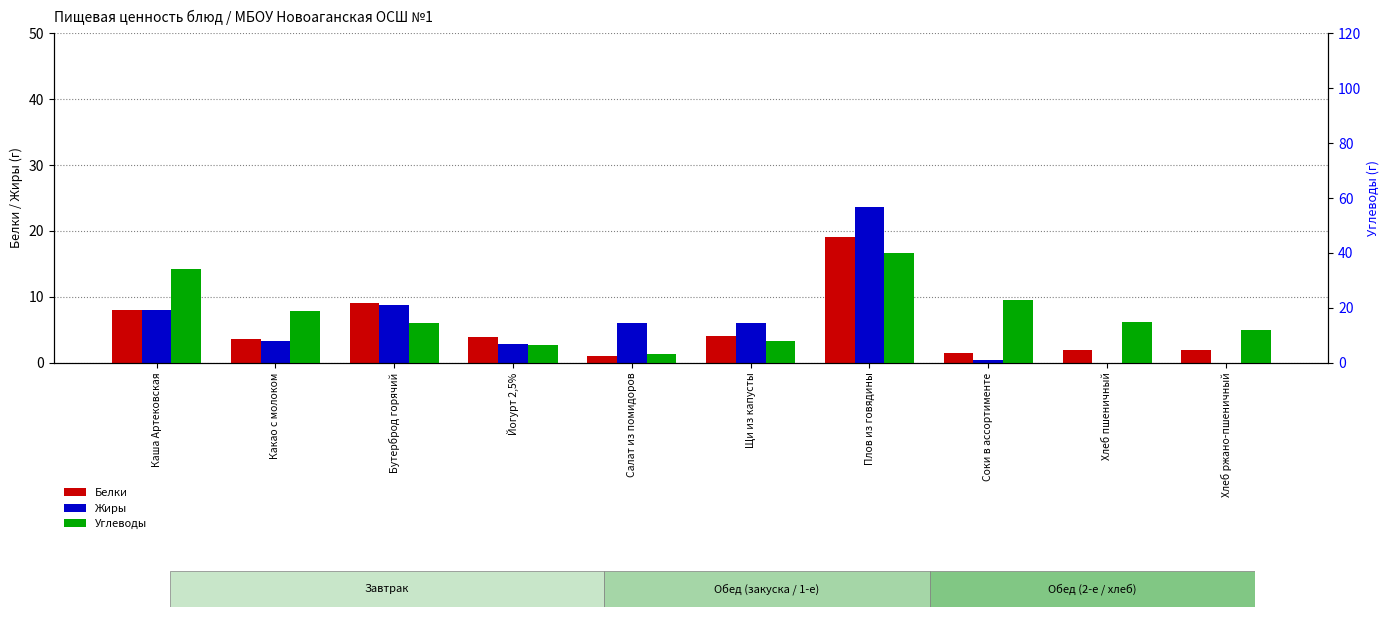

Is it true that Углеводы equals 3.0 at Салат из помидоров?

True